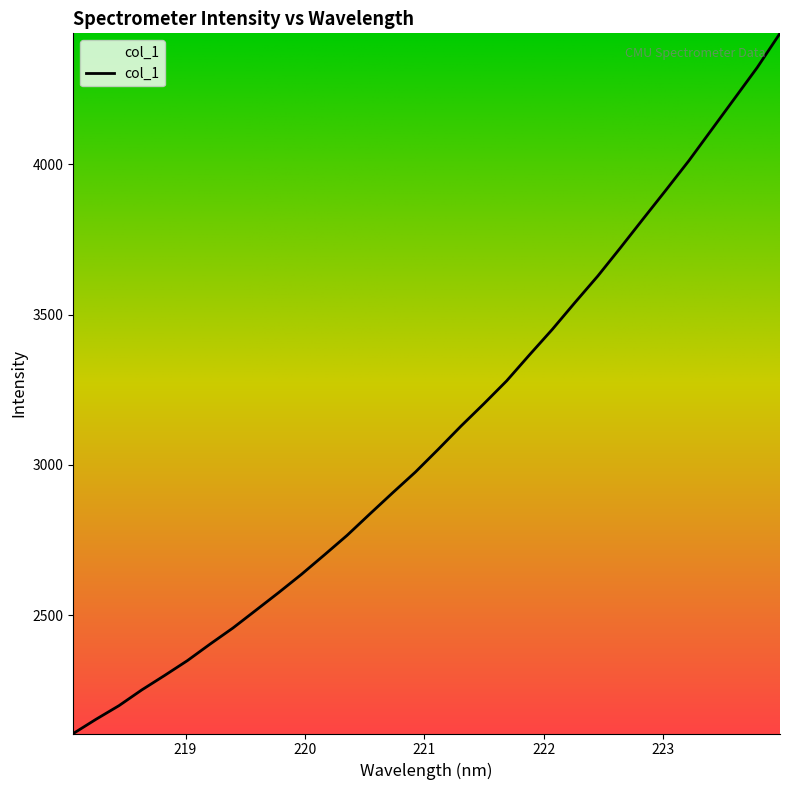

What is the minimum value shown in the chart?

2105.8